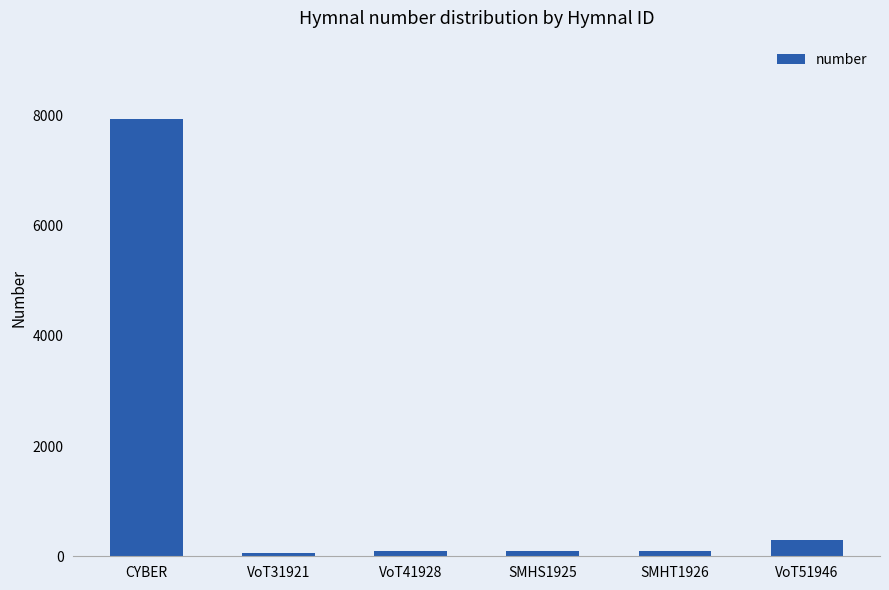

What is the ratio of the value at VoT51946 to the value at SMHT1926?

2.8